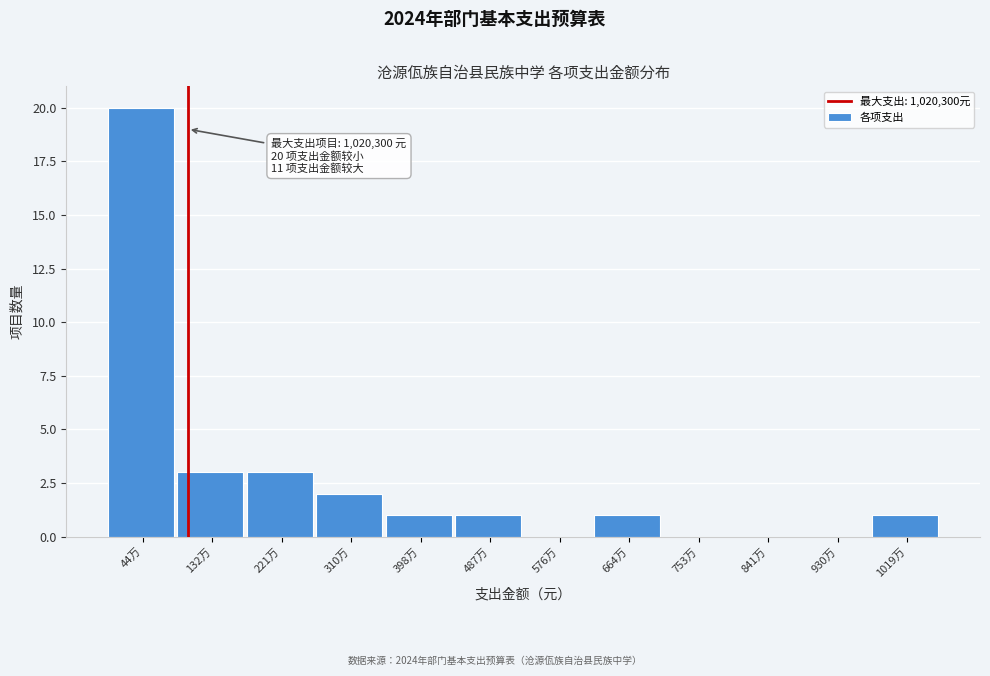

Reading left to right, list all the values displayed in this chart.

44万=20	132万=3	221万=3	310万=2	398万=1	487万=1	576万=0	664万=1	753万=0	841万=0	930万=0	1019万=1